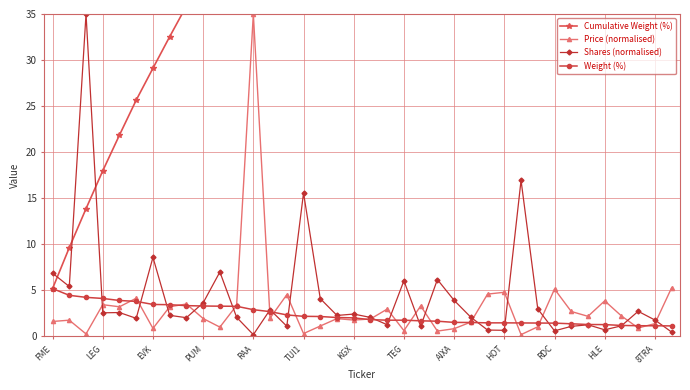

What is the approximate value of Price (normalised) at EVK?

0.9